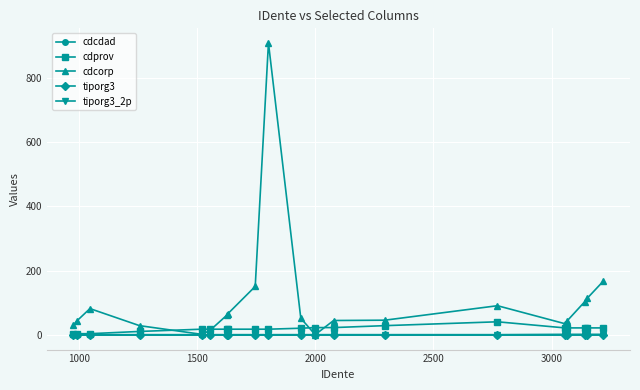

True or false: tiporg3_2p and tiporg3 intersect in this chart.

False